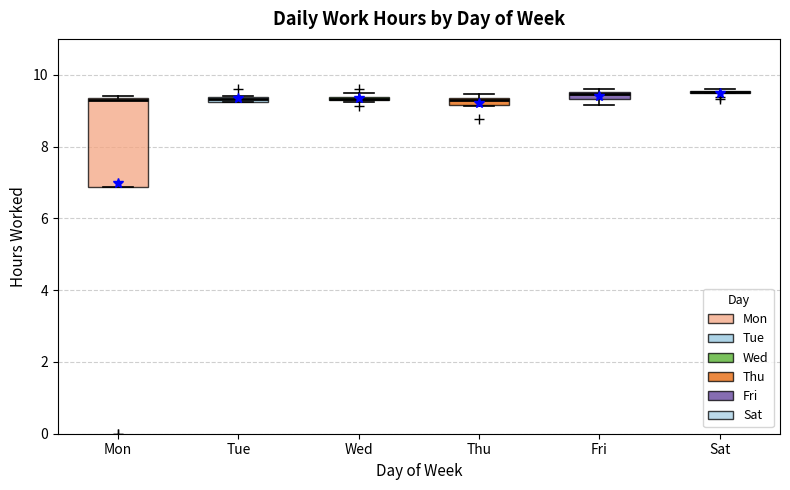

Comparing the boxes themselves (not the whiskers), which one is the tallest?

Mon